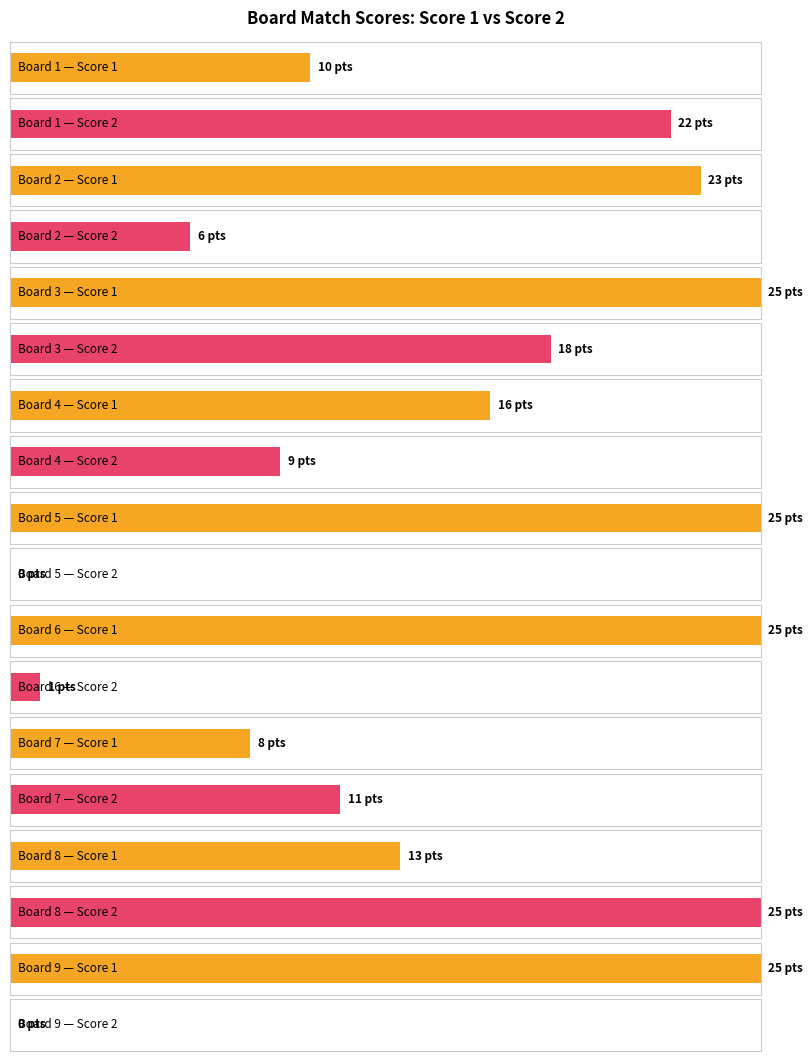

List the labels in order of Score 2 value, smallest first.

5, 9, 6, 2, 4, 7, 3, 1, 8